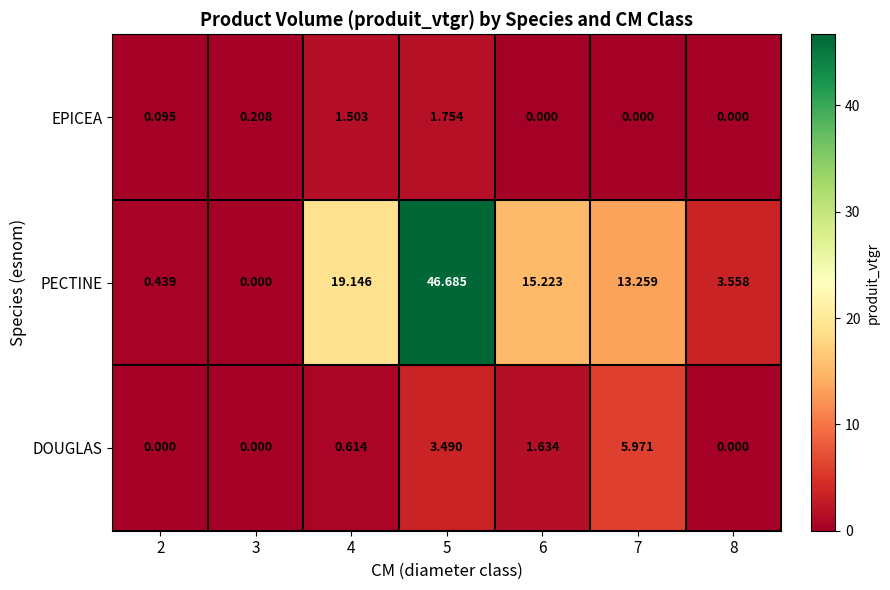

How many data points in PECTINE are above 13?

4